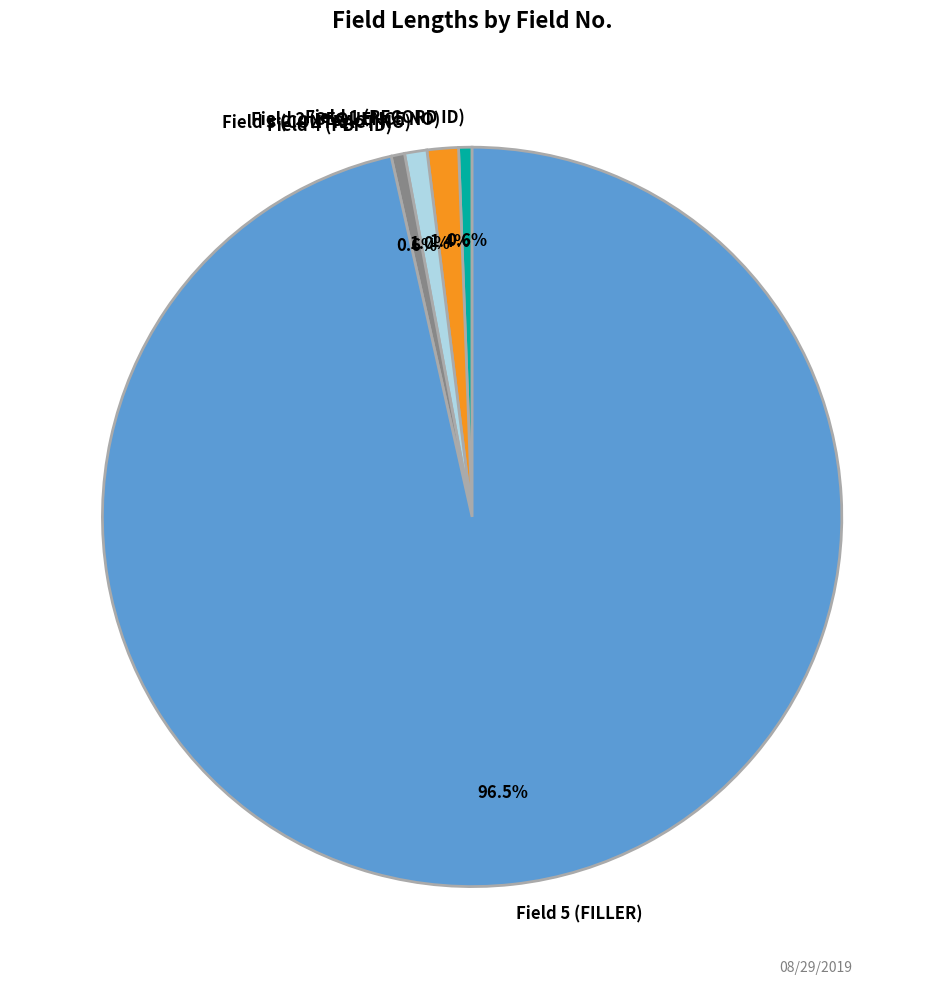

What is the largest slice in the pie chart?

Field 5 (FILLER)